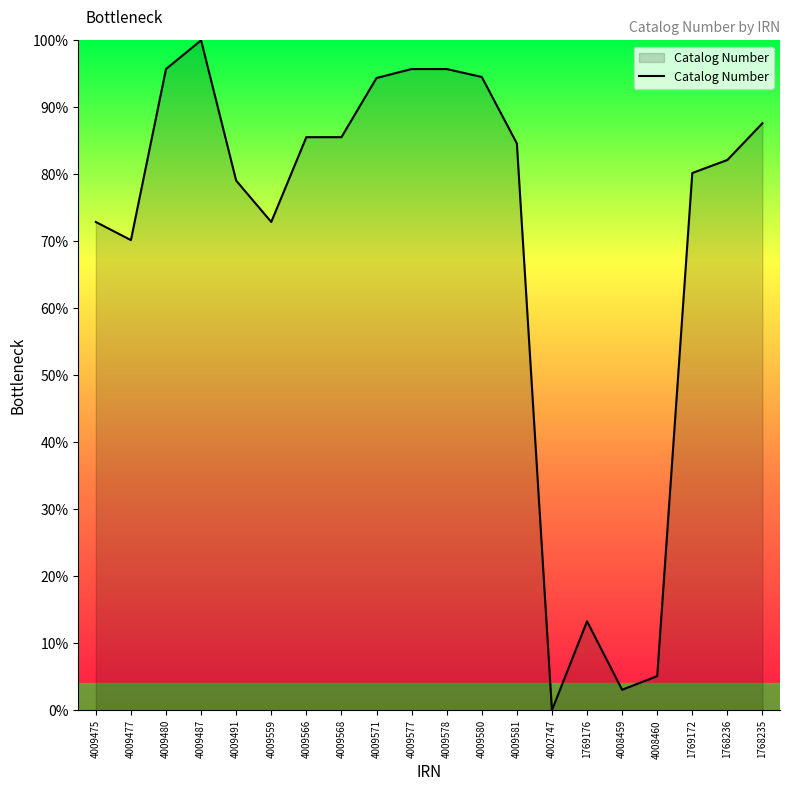

Read the value at 4009578.

95.7